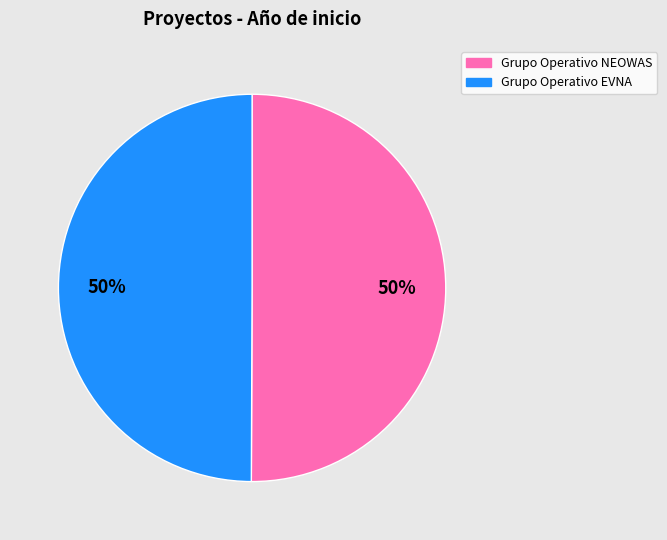

Combined, do Grupo Operativo EVNA and Grupo Operativo NEOWAS account for over 50%?

Yes